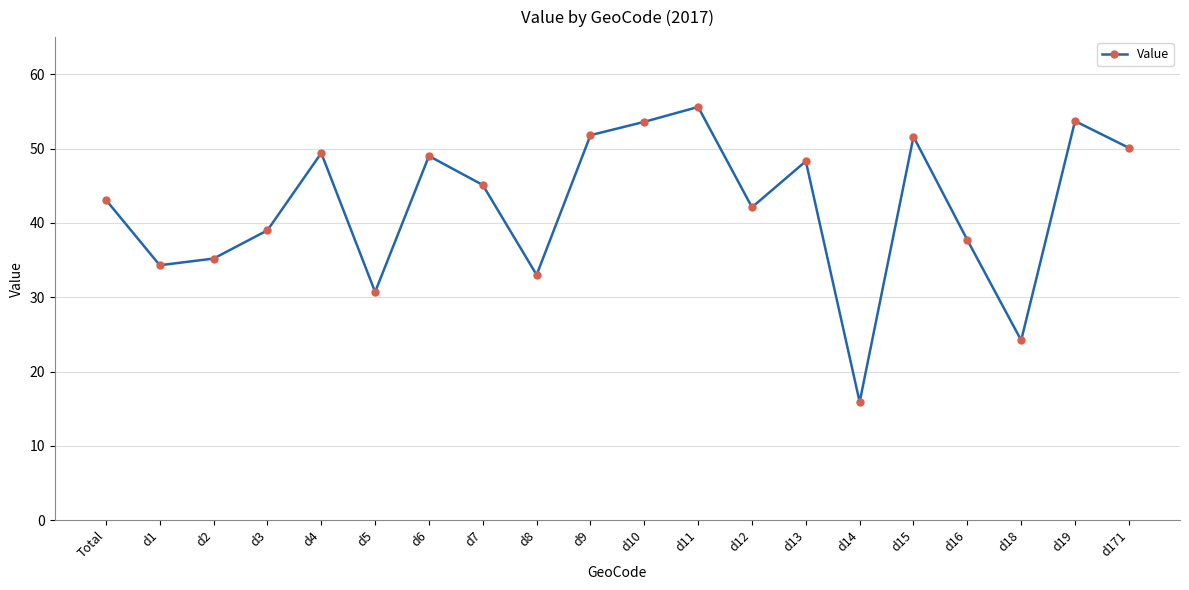

What is the difference between the maximum and minimum values?

39.7